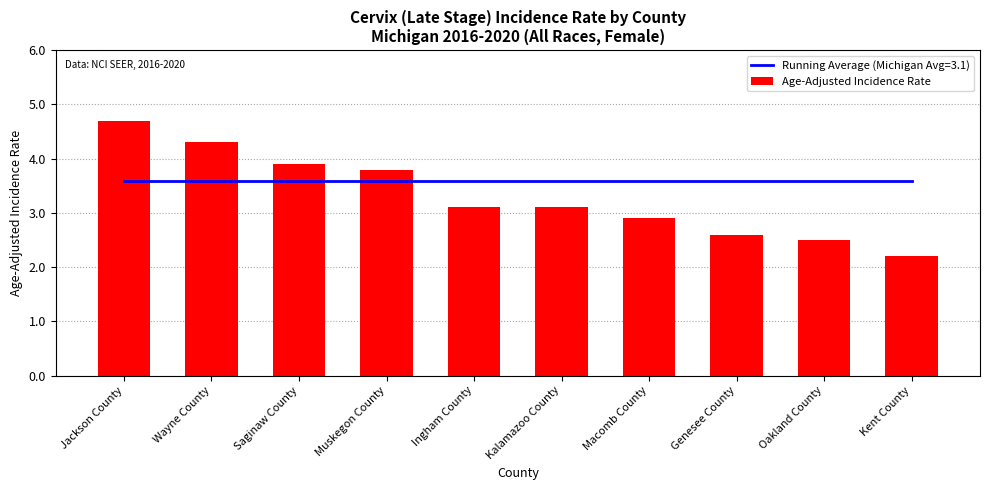

Reading left to right, list all the values displayed in this chart.

Jackson County=4.7	Wayne County=4.3	Saginaw County=3.9	Muskegon County=3.8	Ingham County=3.1	Kalamazoo County=3.1	Macomb County=2.9	Genesee County=2.6	Oakland County=2.5	Kent County=2.2